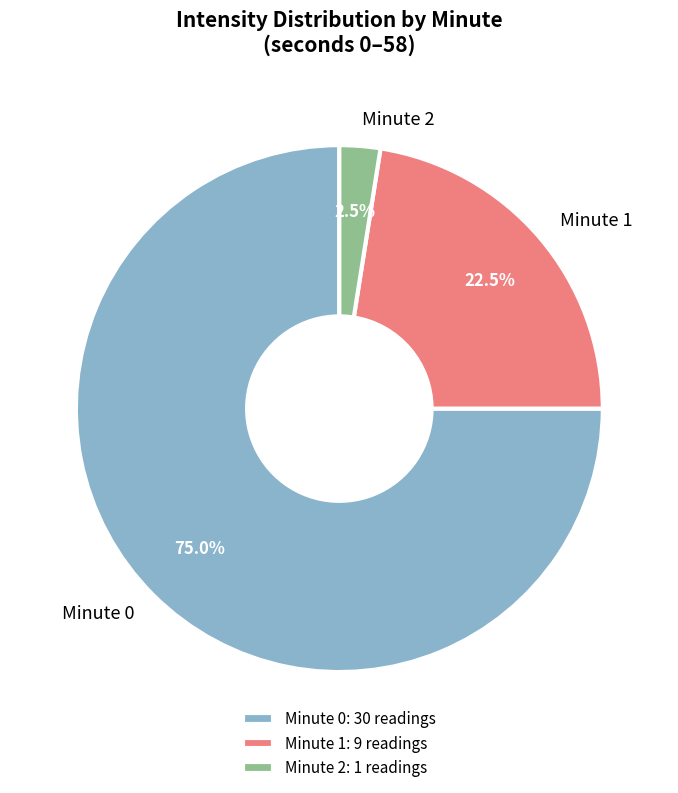

What is the ratio of the value at Minute 0 to the value at Minute 1?

3.3